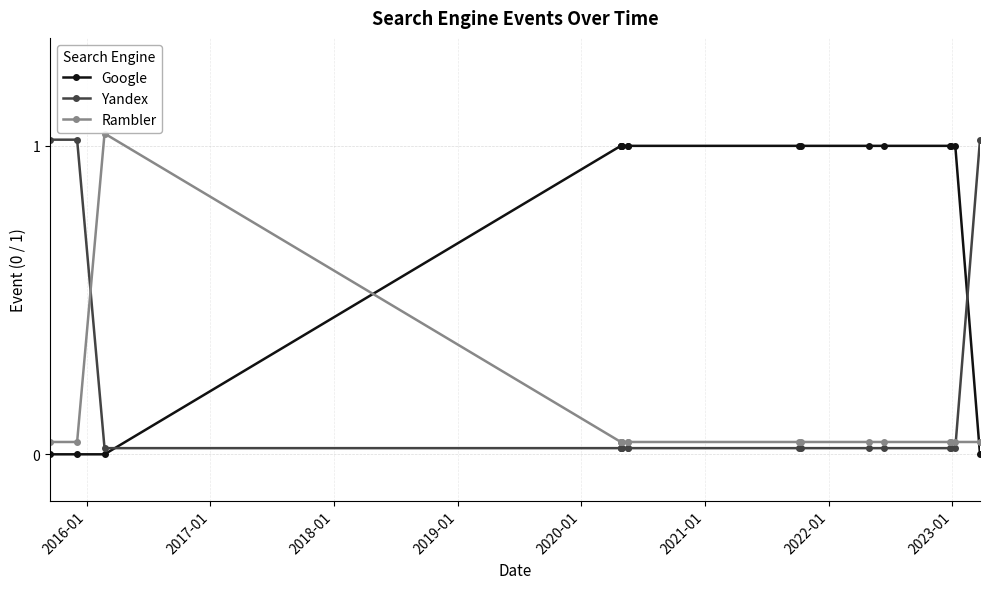

What is the average value of the Google series?

0.8